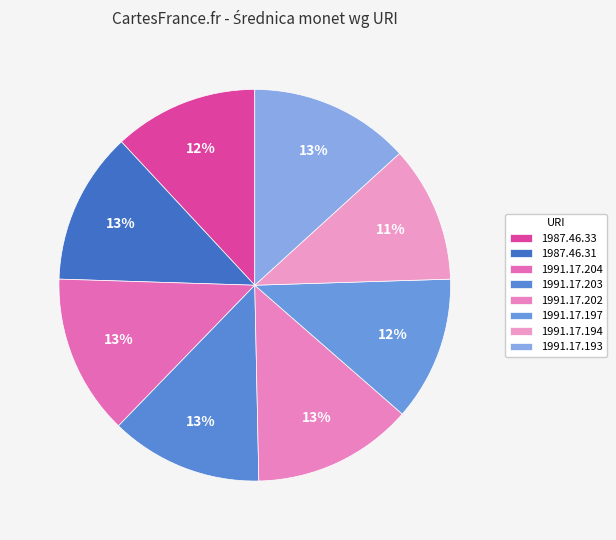

The 1991.17.203 slice represents 23% of the pie. True or false?

False